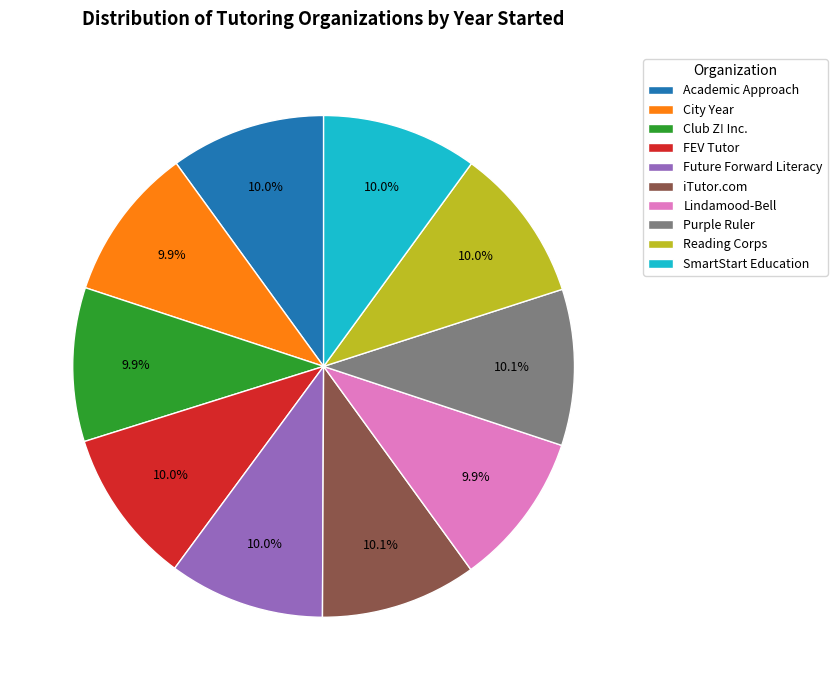

Is it true that Club Z! Inc. is 10% of the pie?

True